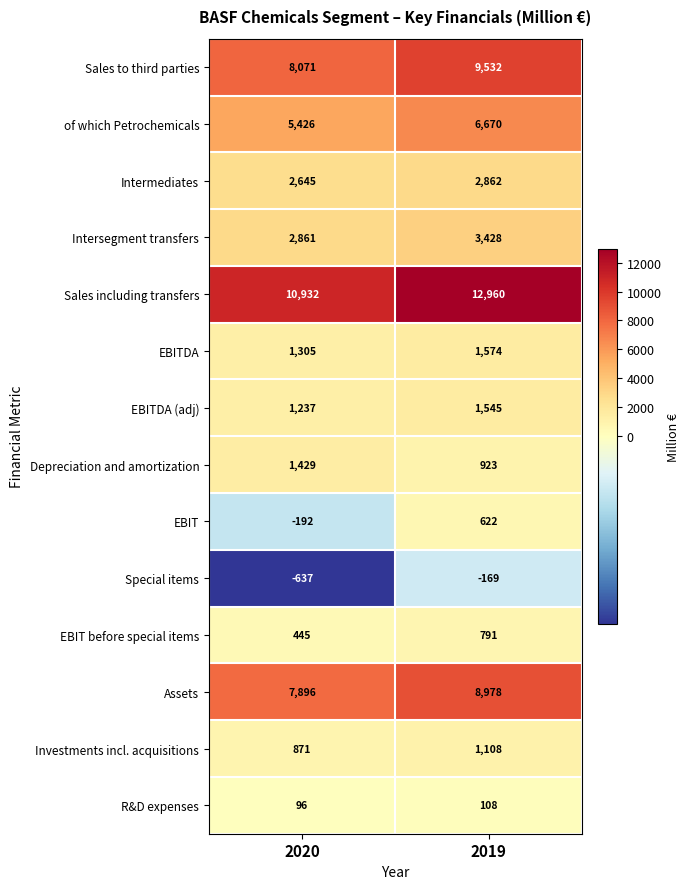

Rank the series at 2020 from highest to lowest value.

Sales including transfers, Sales to third parties, Assets, of which Petrochemicals, Intersegment transfers, Intermediates, Depreciation and amortization, EBITDA, EBITDA (adj), Investments incl. acquisitions, EBIT before special items, R&D expenses, EBIT, Special items